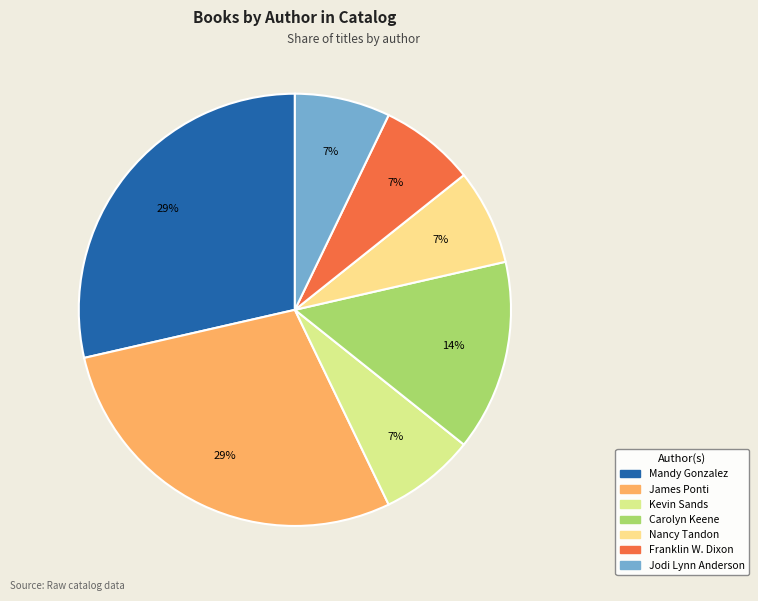

Count the number of slices in the pie.

7